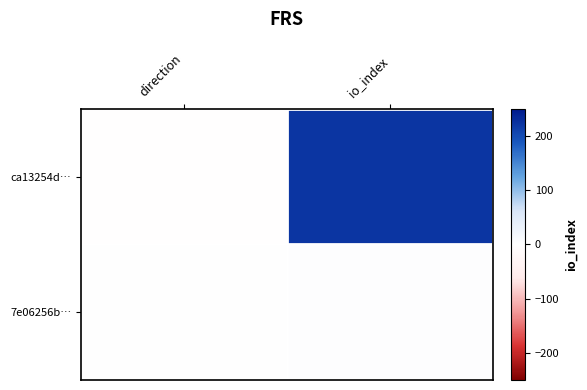

At how many categories does at least one series exceed 4?

1